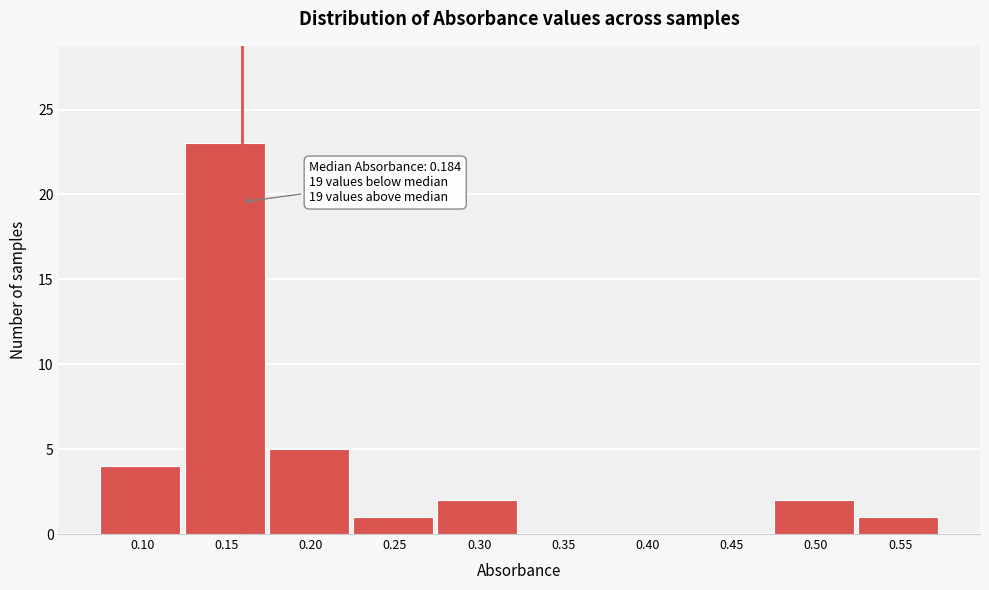

Reading left to right, list all the values displayed in this chart.

0.10=4	0.15=23	0.20=5	0.25=1	0.30=2	0.35=0	0.40=0	0.45=0	0.50=2	0.55=1